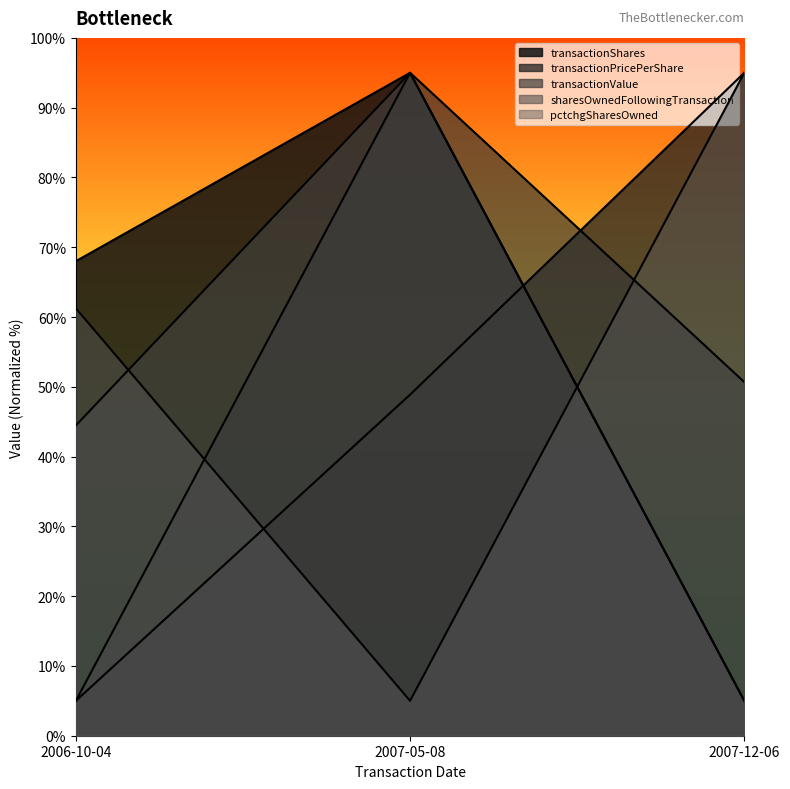

Is the value of sharesOwnedFollowingTransaction at 2006-10-04 greater than the value of transactionShares at 2007-05-08?

No